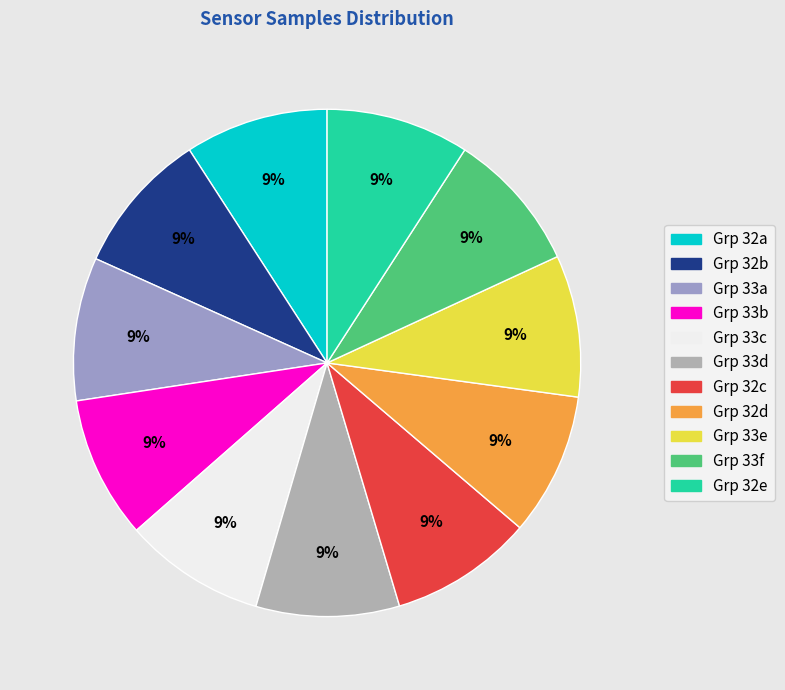

How many segments does this pie chart have?

11